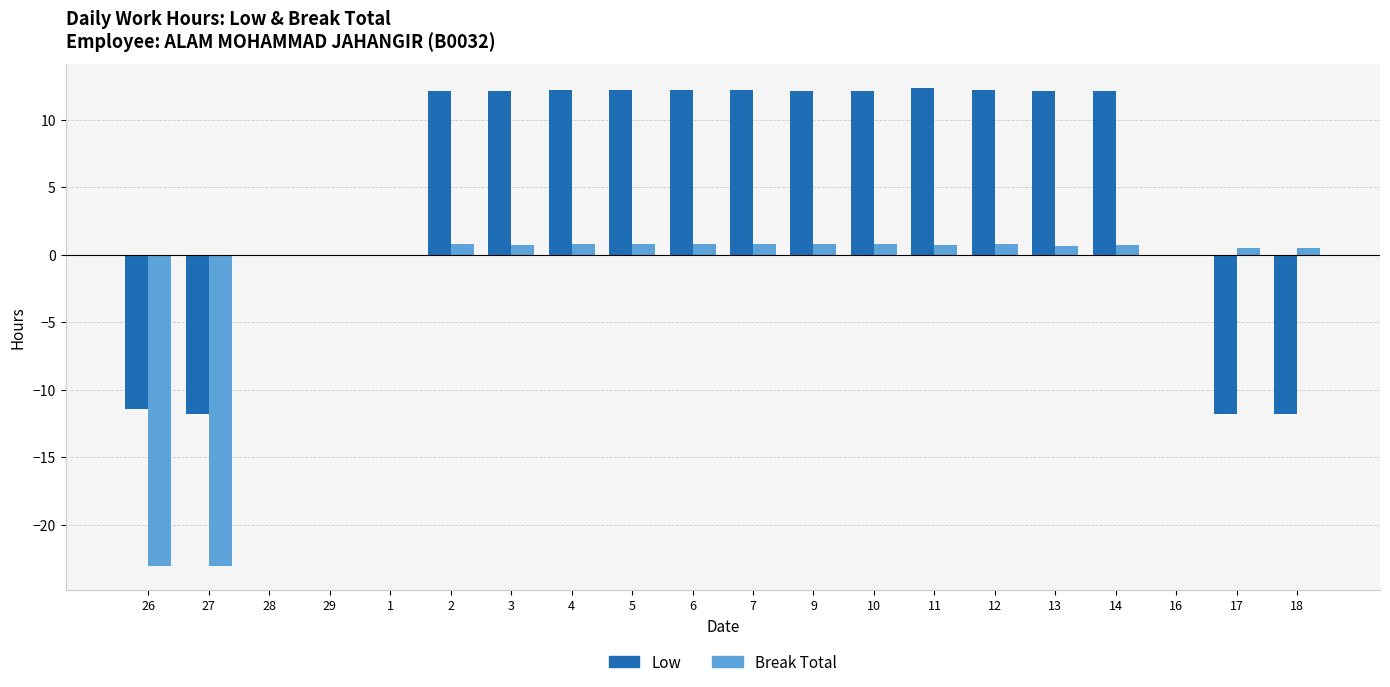

Which series has the largest total across all categories?

Low